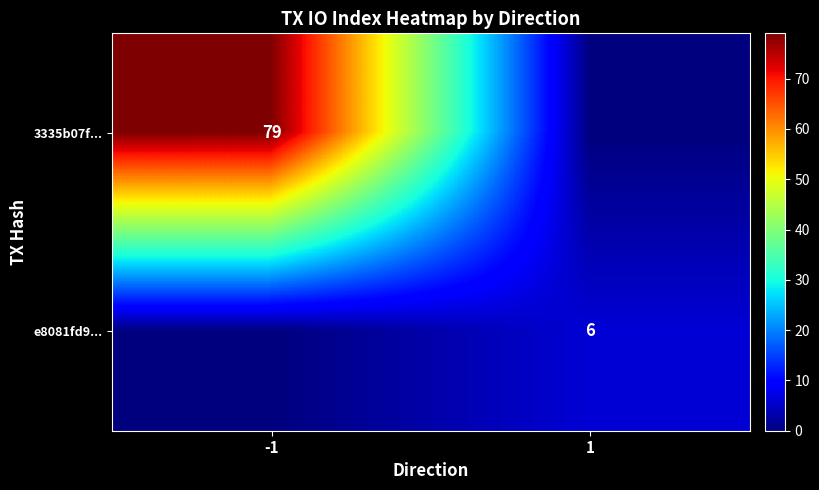

Is the value of 3335b07f... at -1 greater than the value of e8081fd9... at 1?

Yes